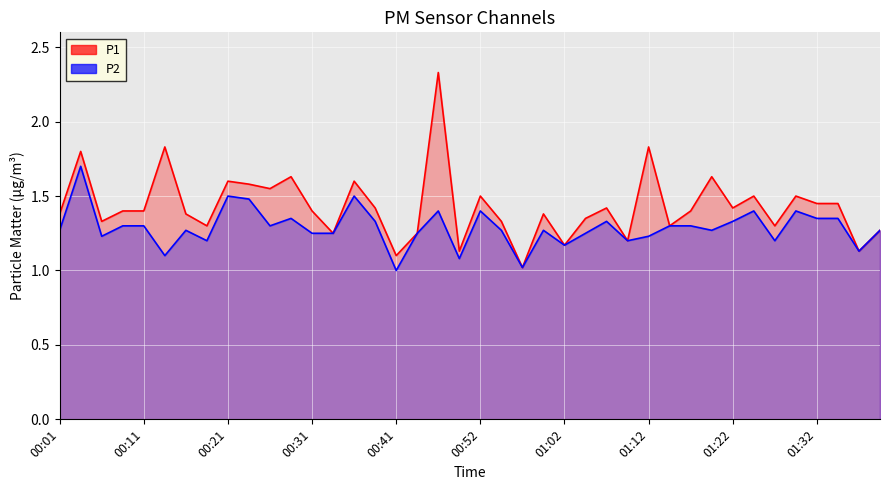

What position from the left is 00:08?

4